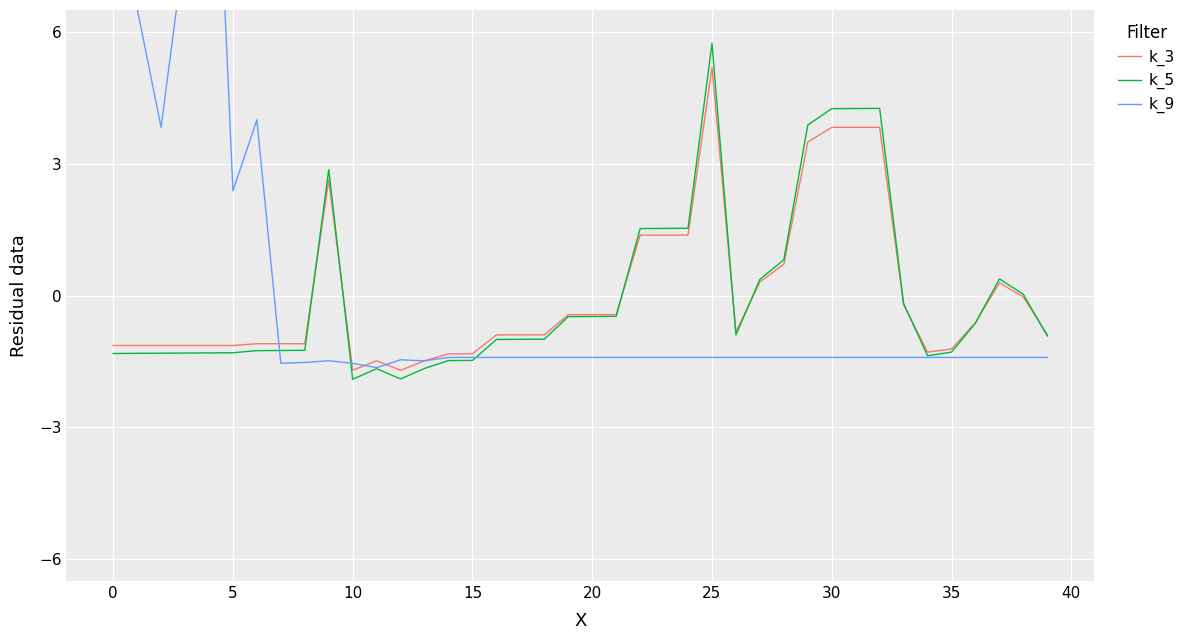

Which series has the widest spread of values?

k_9